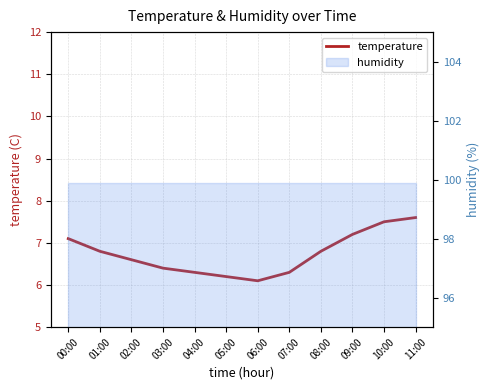

What is the smallest value displayed?

6.1